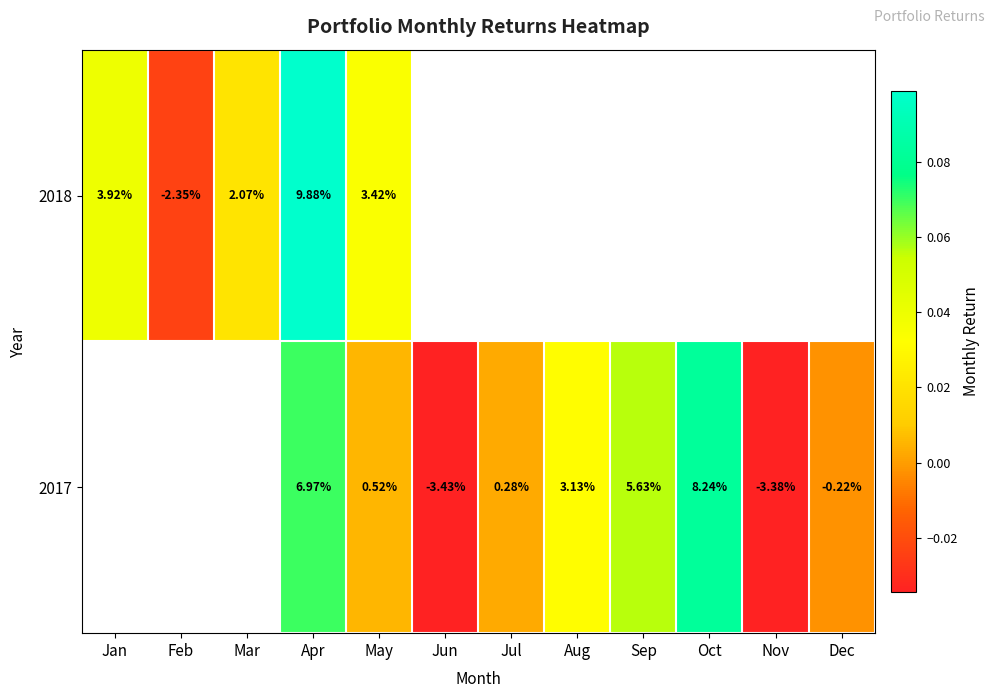

What is the difference between the second highest and second lowest values in the 2017 series?

0.1